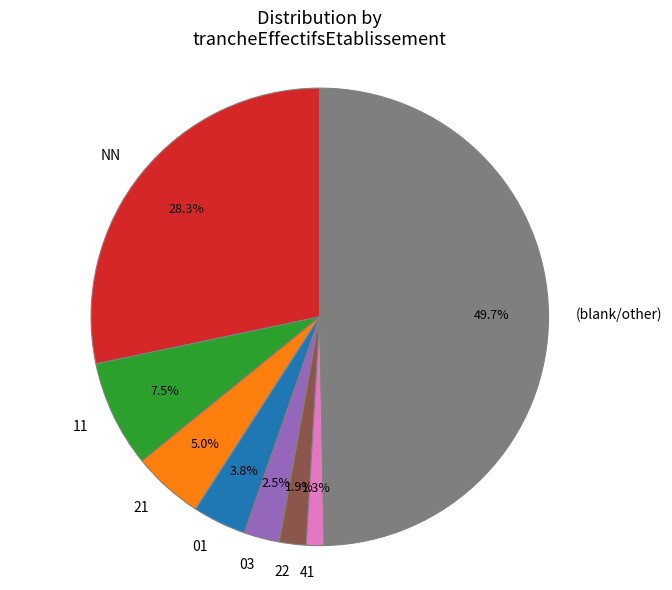

Which slice is the largest?

(blank/other)